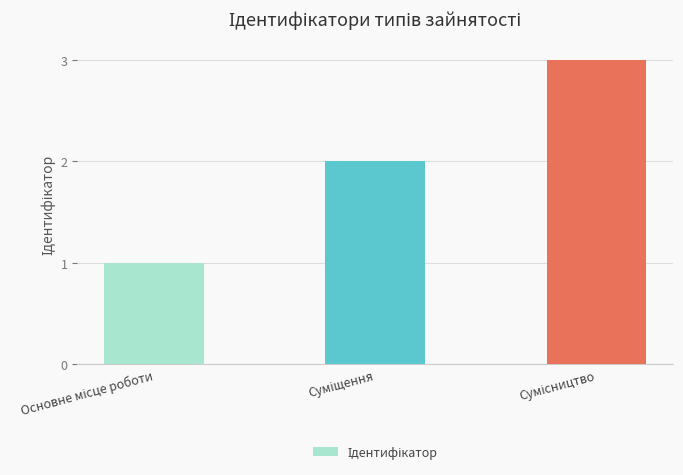

What is the sum of all values?

6